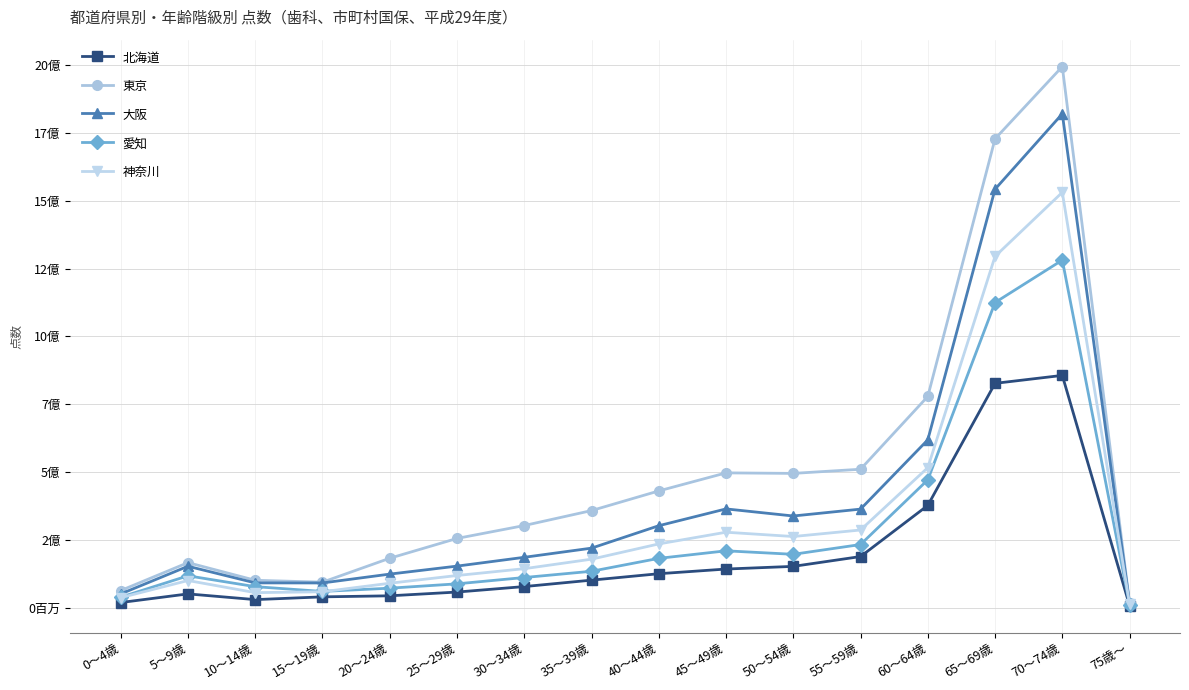

Which series has the largest total across all categories?

東京